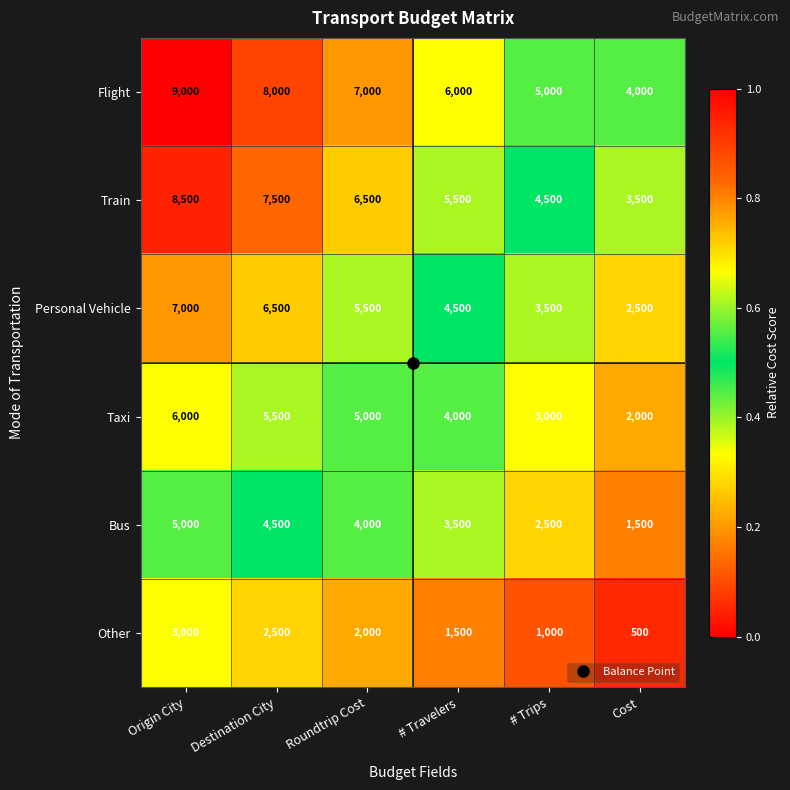

True or false: Personal Vehicle has a value of 7000 at Origin City.

True